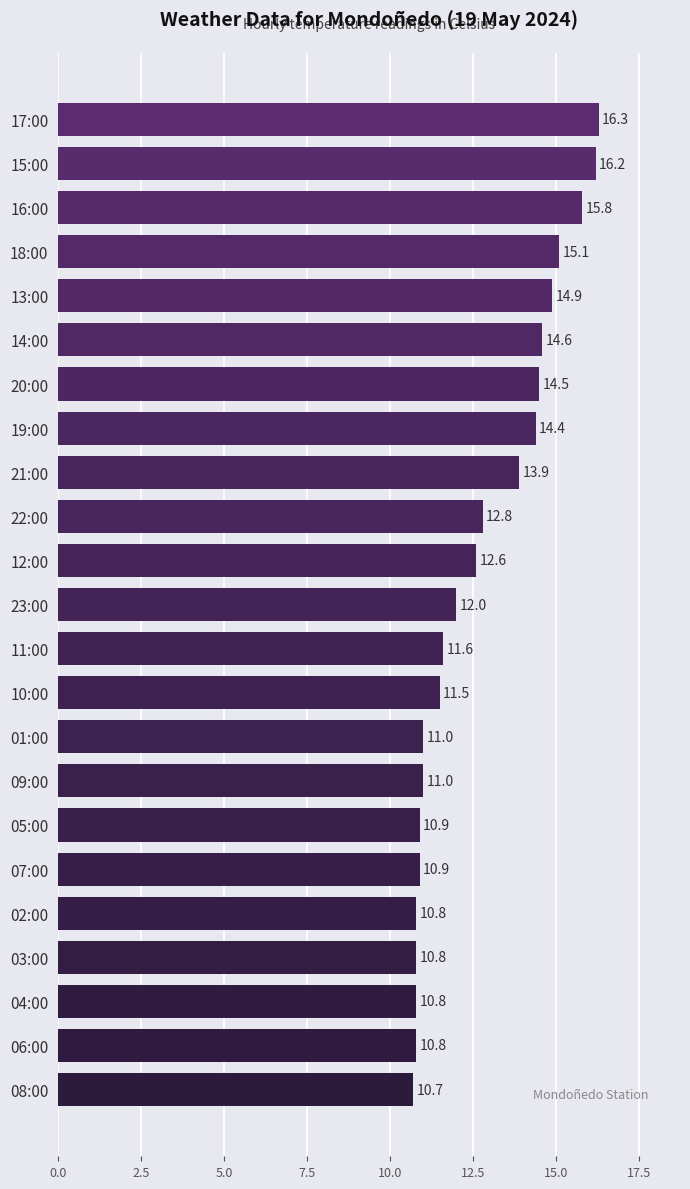

At which label is the value closest to 13?

22:00